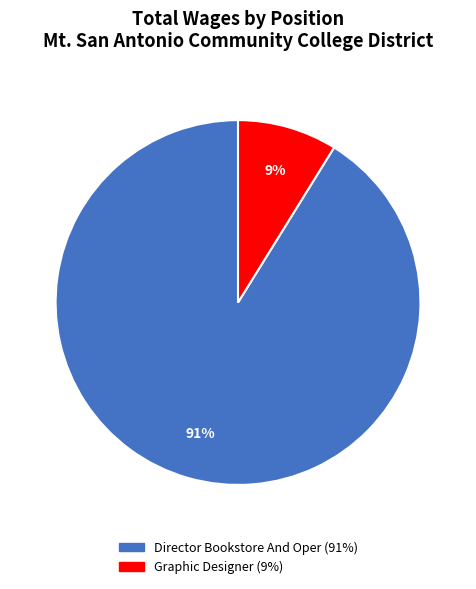

Which slice represents more than half of the pie?

Director Bookstore And Oper